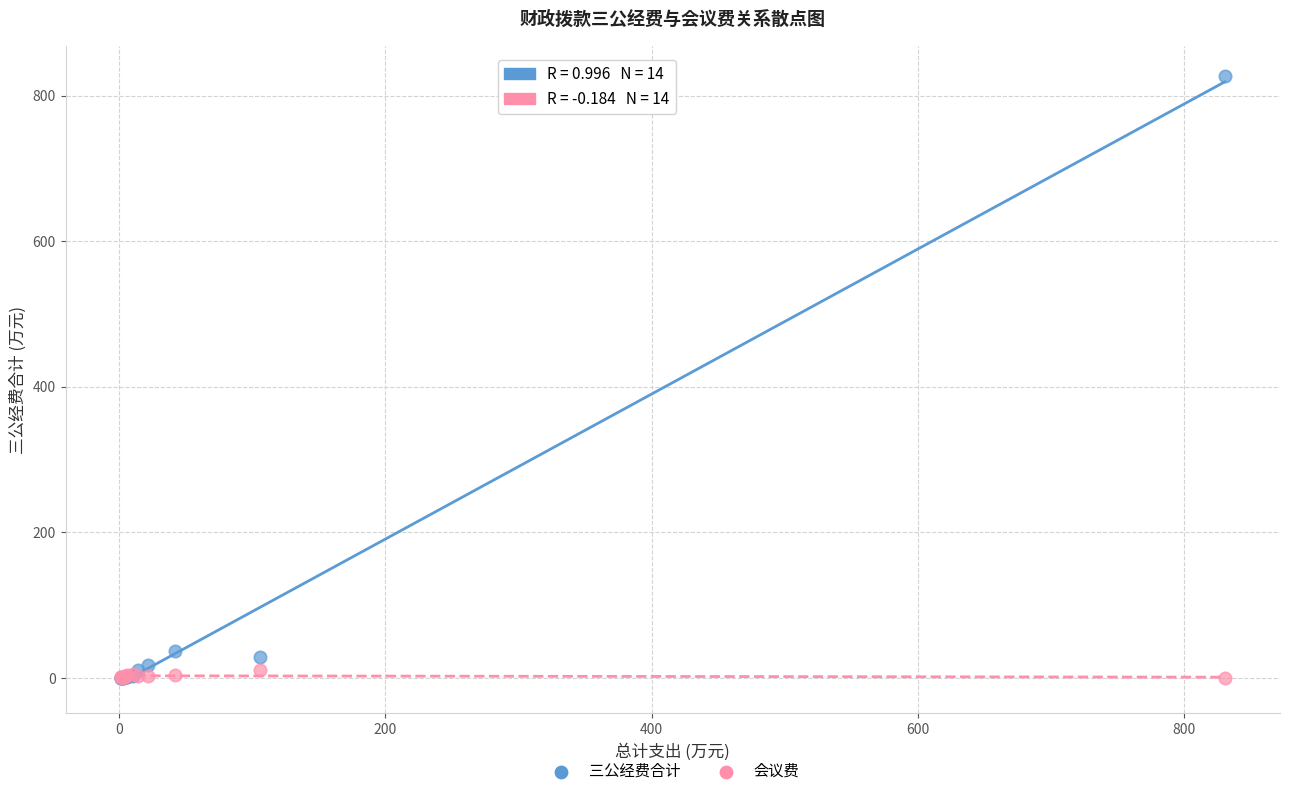

Which series reaches the maximum Y coordinate?

三公经费合计